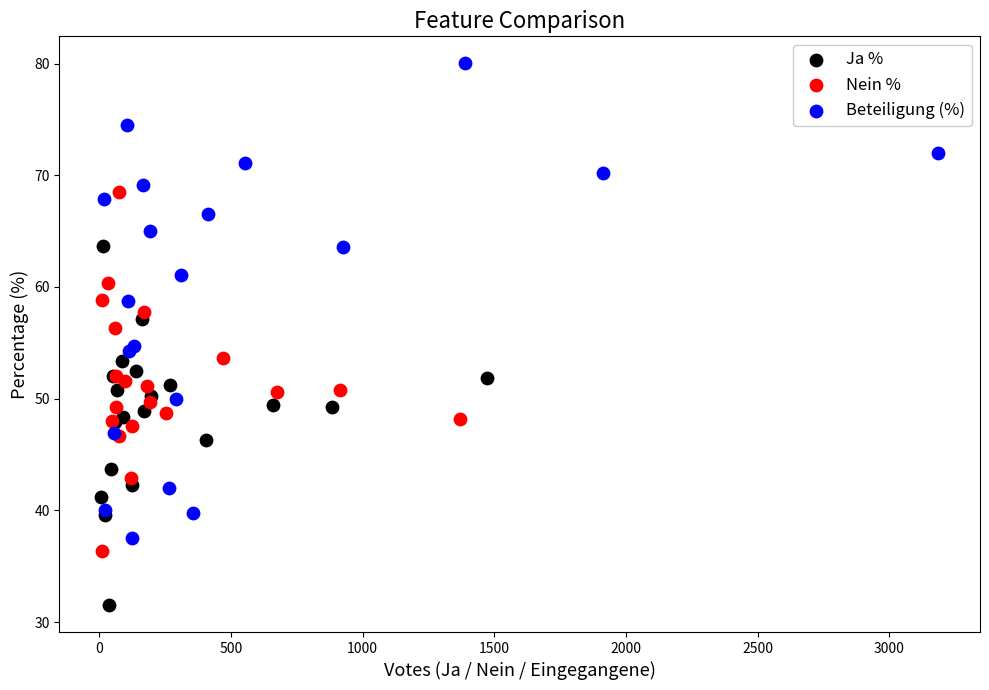

What are all the series names shown in the legend?

Ja %, Nein %, Beteiligung (%)